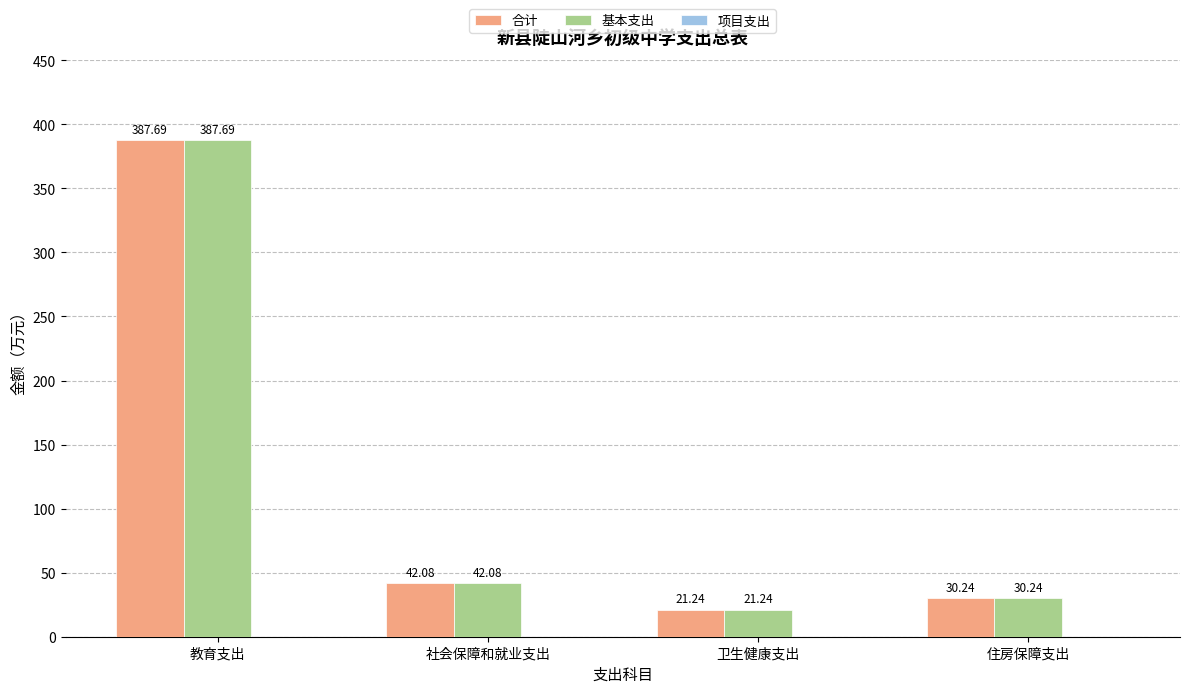

List the labels in order of 合计 value, largest first.

教育支出, 社会保障和就业支出, 住房保障支出, 卫生健康支出